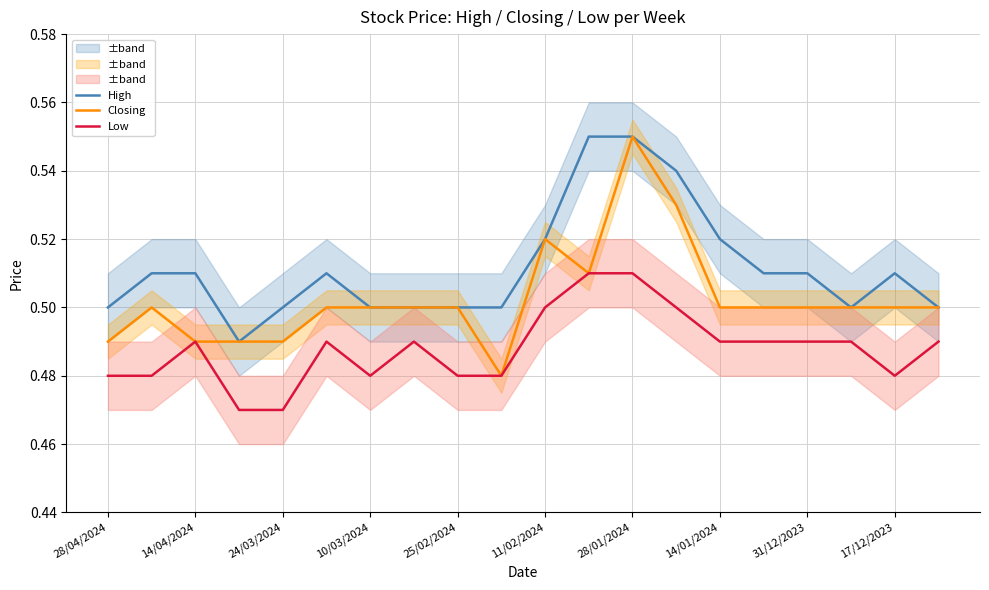

The Closing series shows 0.2 at 28/04/2024. True or false?

False